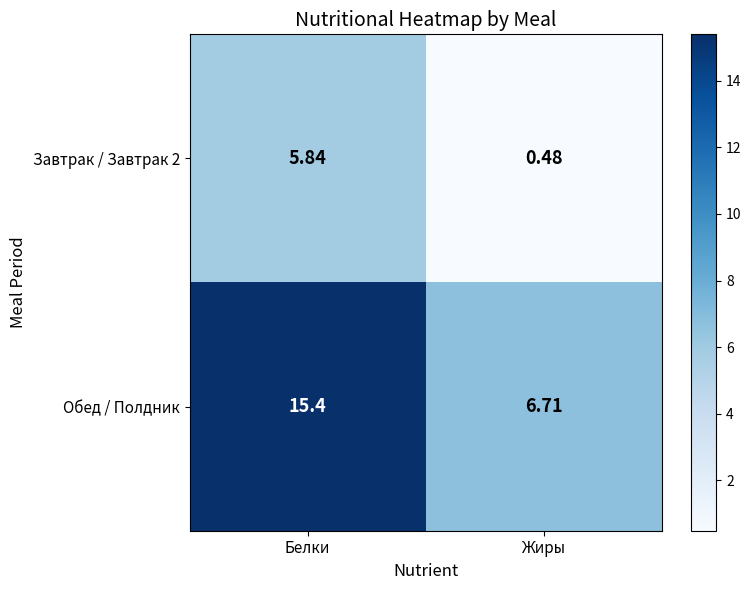

At which label does Обед / Полдник first exceed 15?

Белки